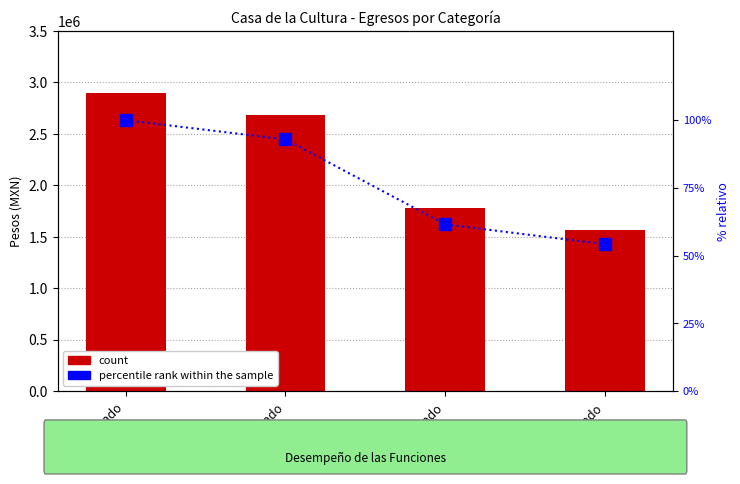

At how many categories does at least one series exceed 179828?

4